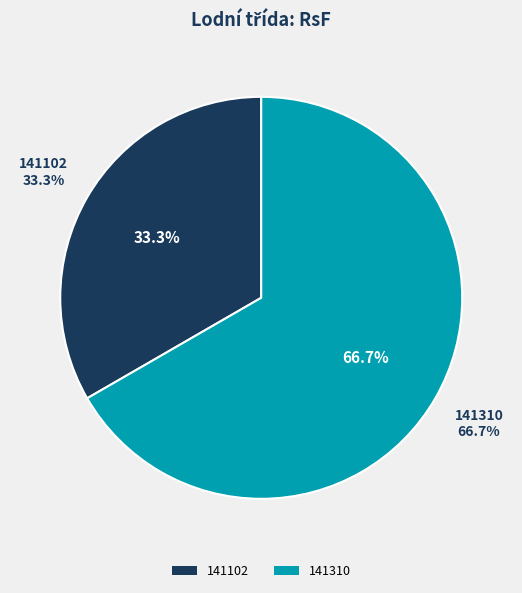

What is the change in value from 141102 to 141310?

+2